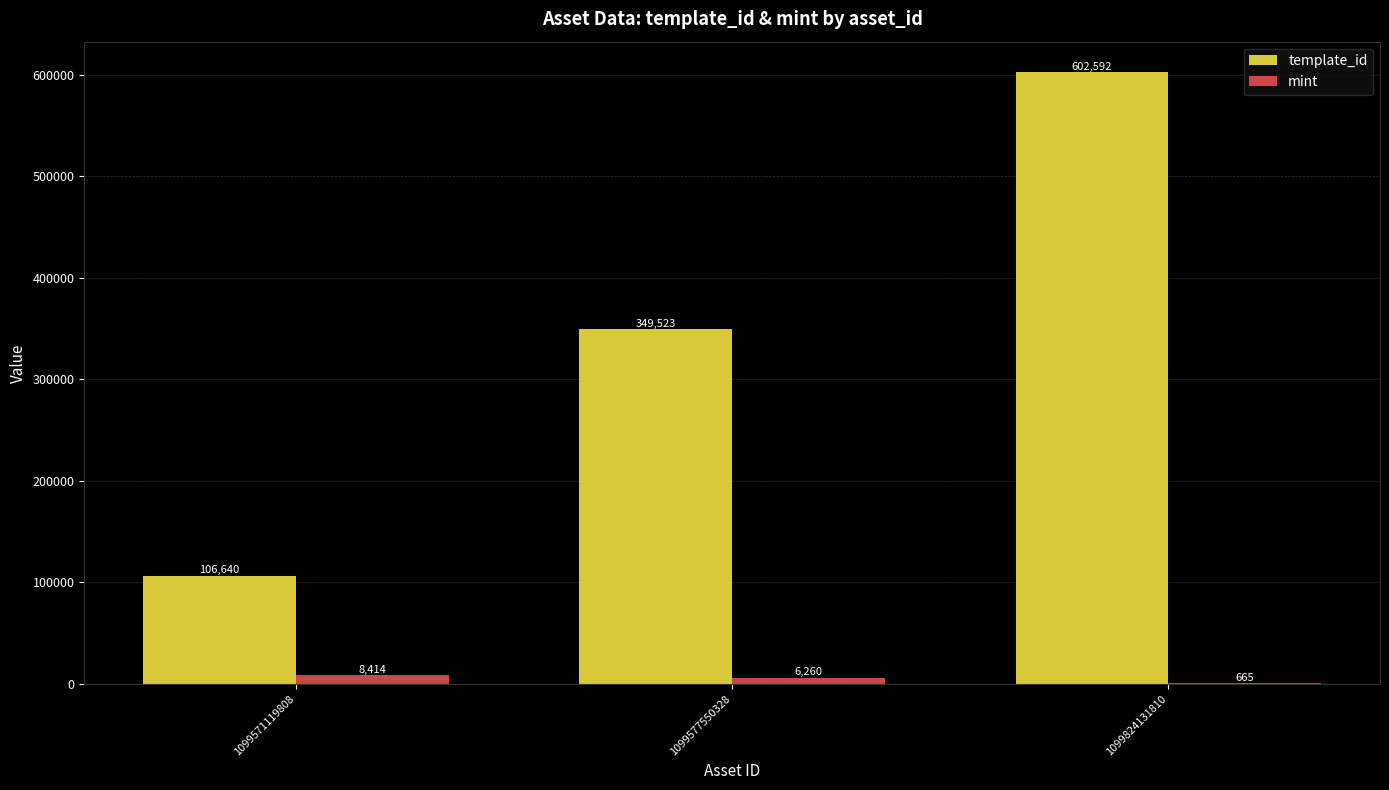

Which category has the highest value in the mint series?

1099571119808